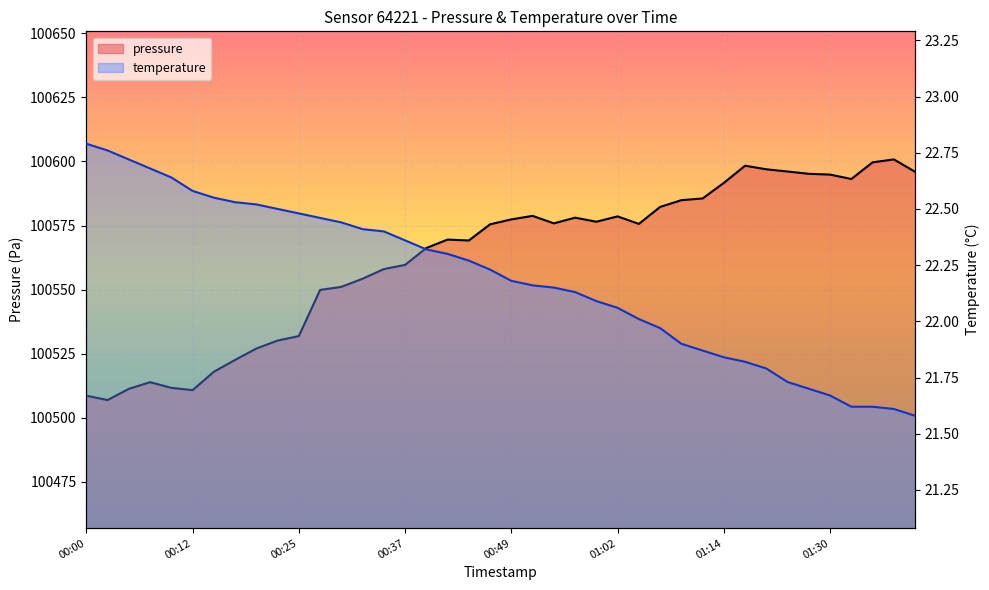

What is the label of the 27th point from the right?

00:32